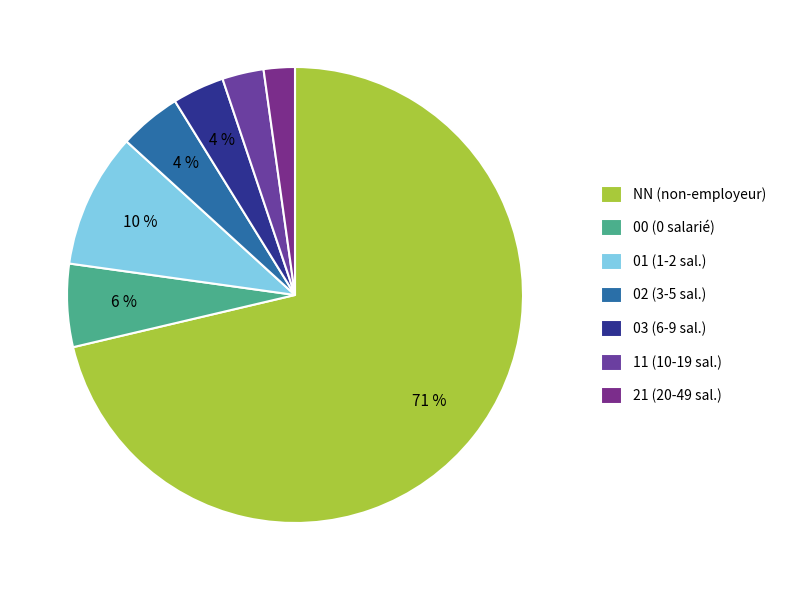

Which slice is the largest?

NN